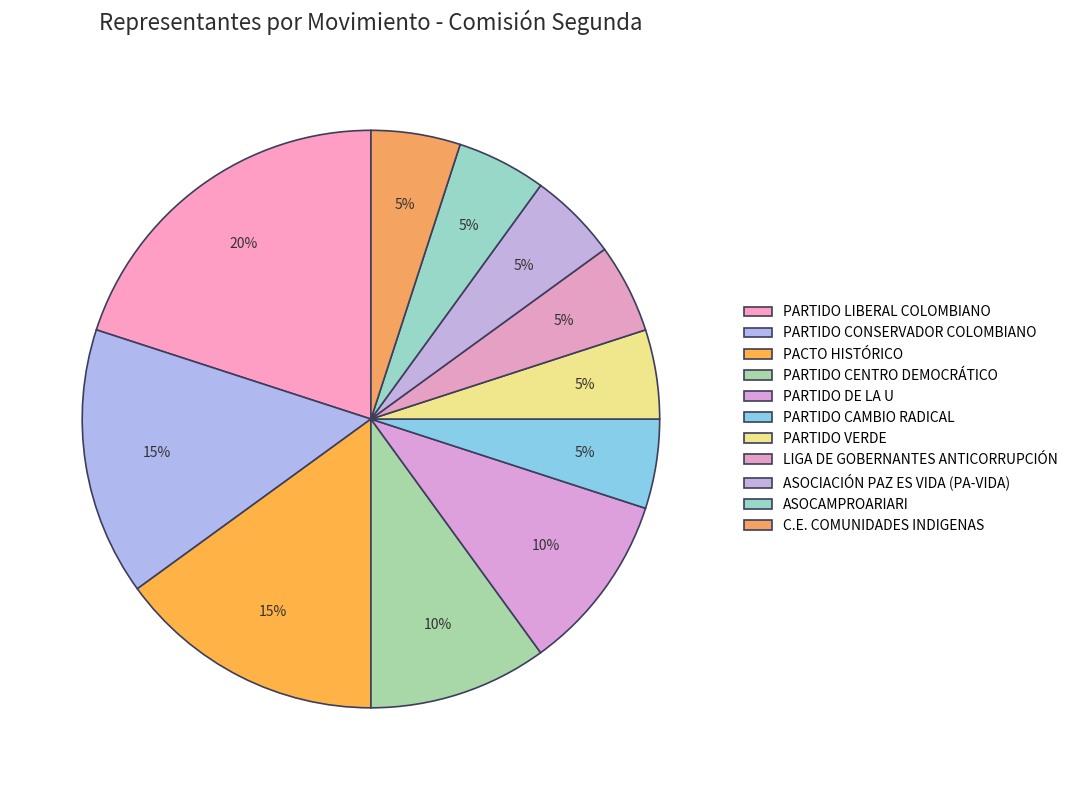

Count the number of slices in the pie.

11